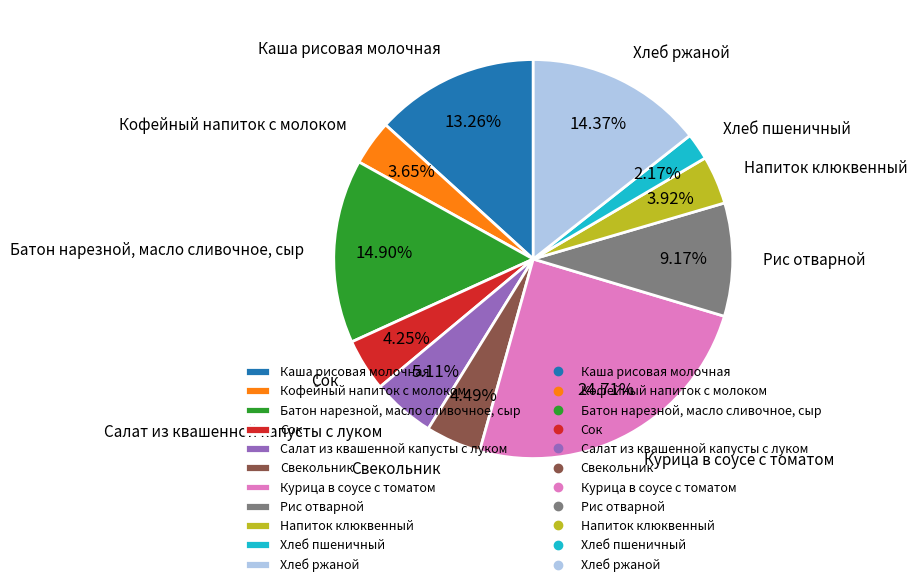

To the nearest percent, what is the difference between the Салат из квашенной капусты с луком and Хлеб ржаной slice percentages?

9%